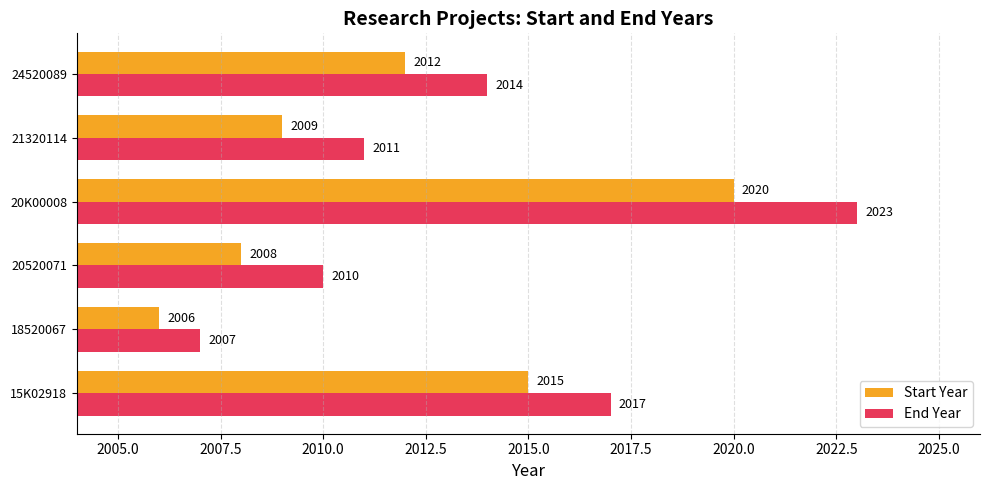

Which series has the largest total across all categories?

End Year